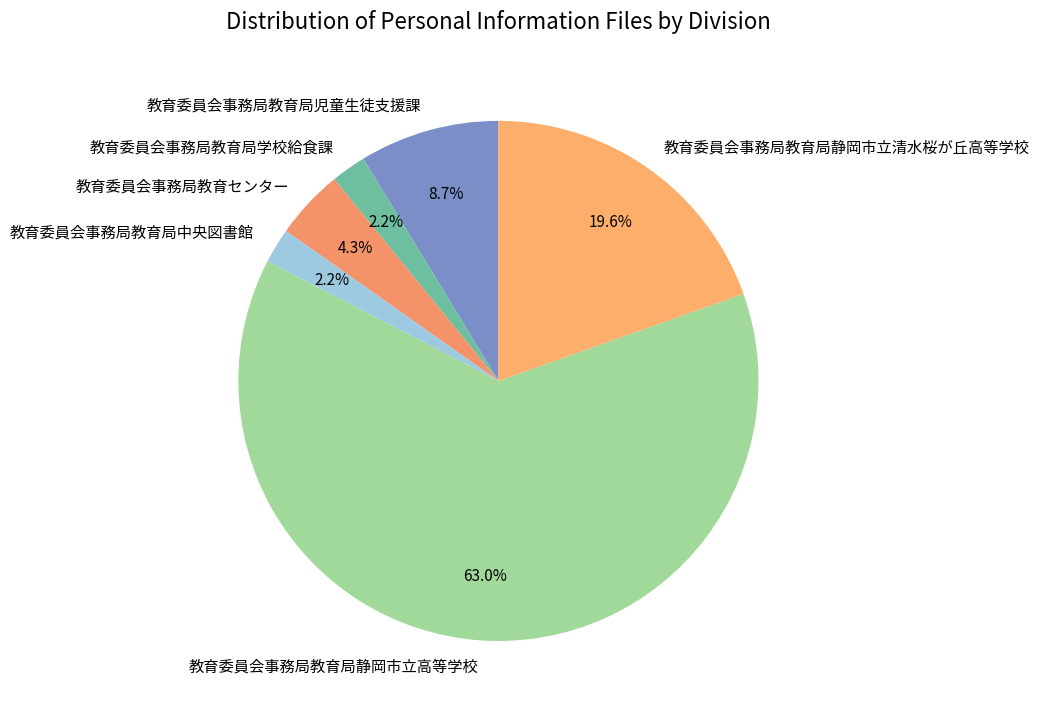

To the nearest percent, what percentage of the pie is 教育委員会事務局教育局静岡市立高等学校?

63%